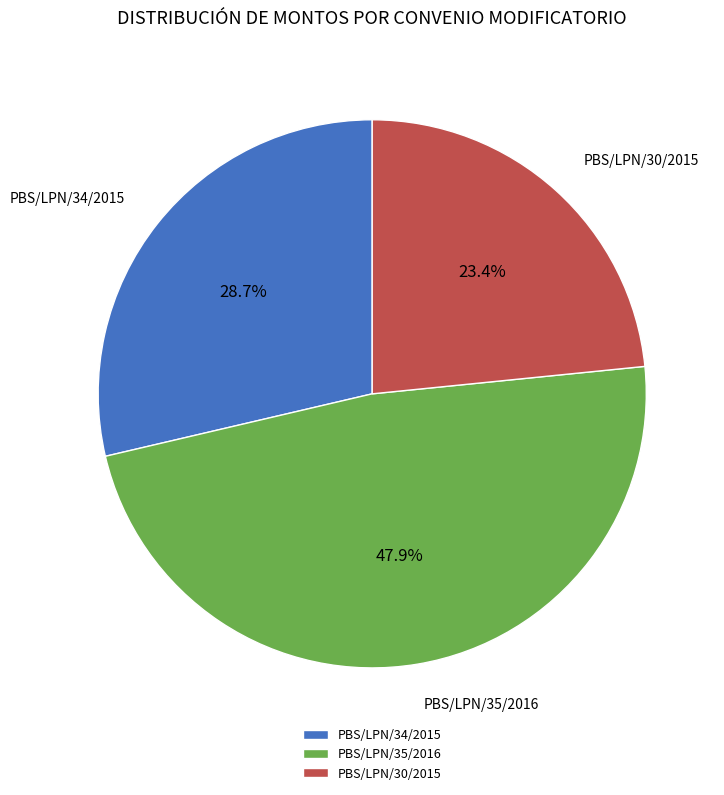

Do PBS/LPN/34/2015 and PBS/LPN/35/2016 together represent more than half of the pie?

Yes